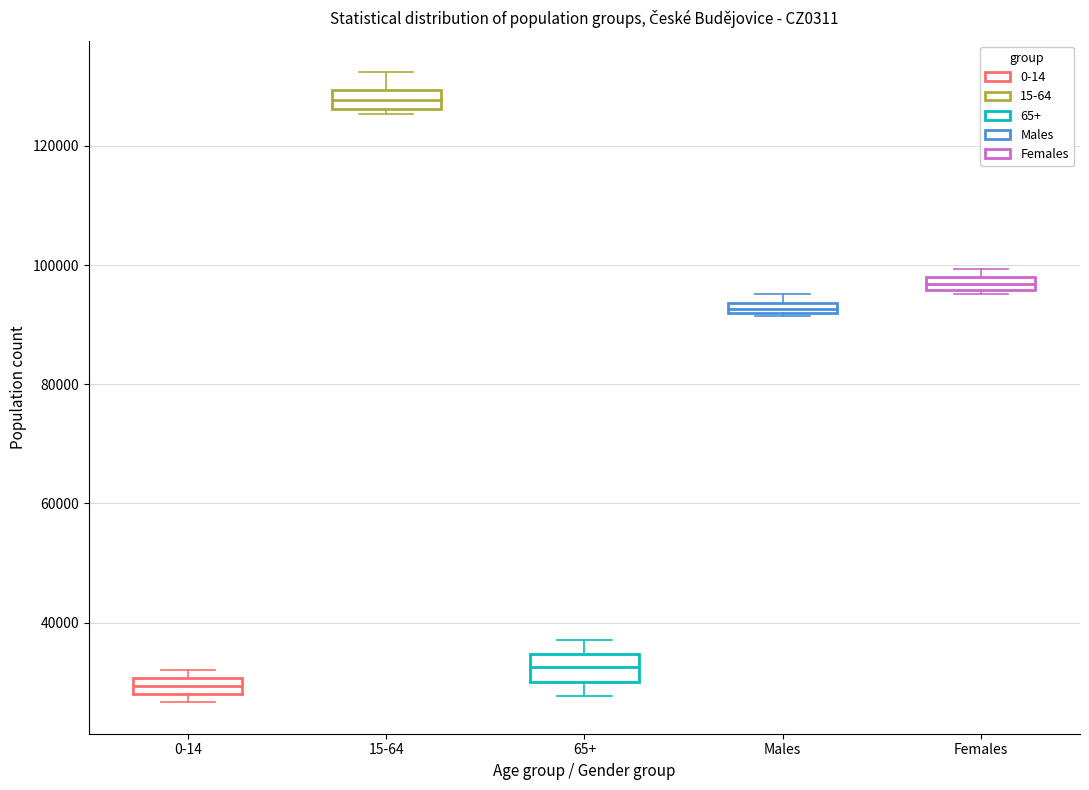

Which box's median line is the lowest?

0-14